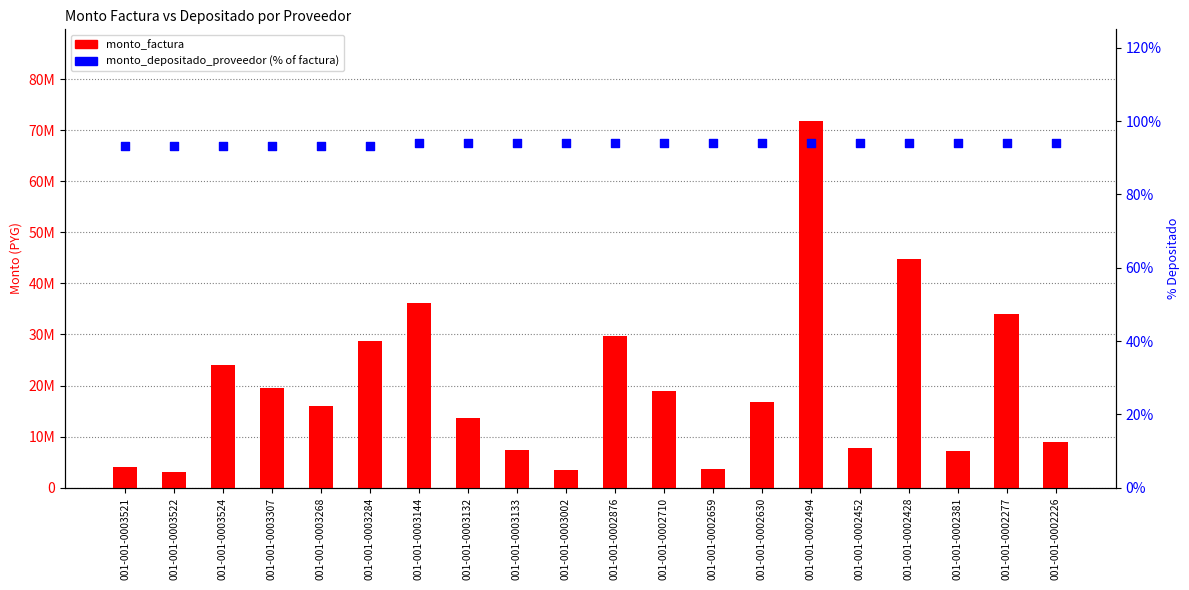

What is the total value across all series at 001-001-0002630?

16692594.1